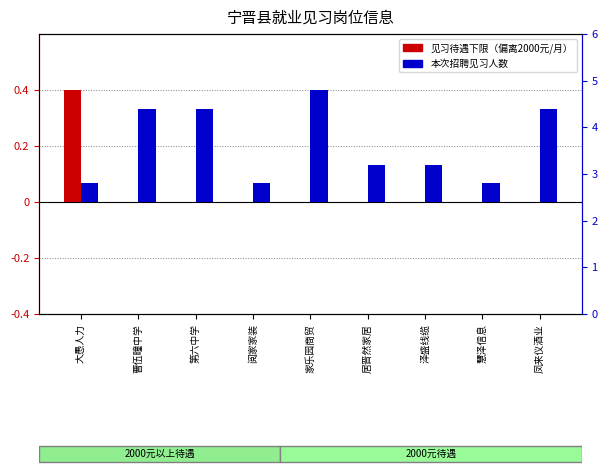

Rank the series by their maximum value, from lowest to highest.

见习待遇下限（偏离2000元）, 见习人数